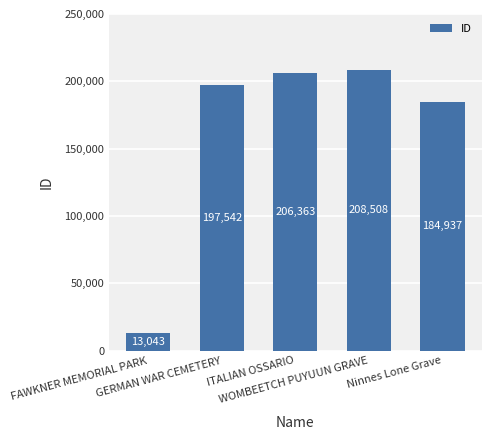

Rank the categories by value from lowest to highest.

FAWKNER MEMORIAL PARK, Ninnes Lone Grave, GERMAN WAR CEMETERY, ITALIAN OSSARIO, WOMBEETCH PUYUUN GRAVE